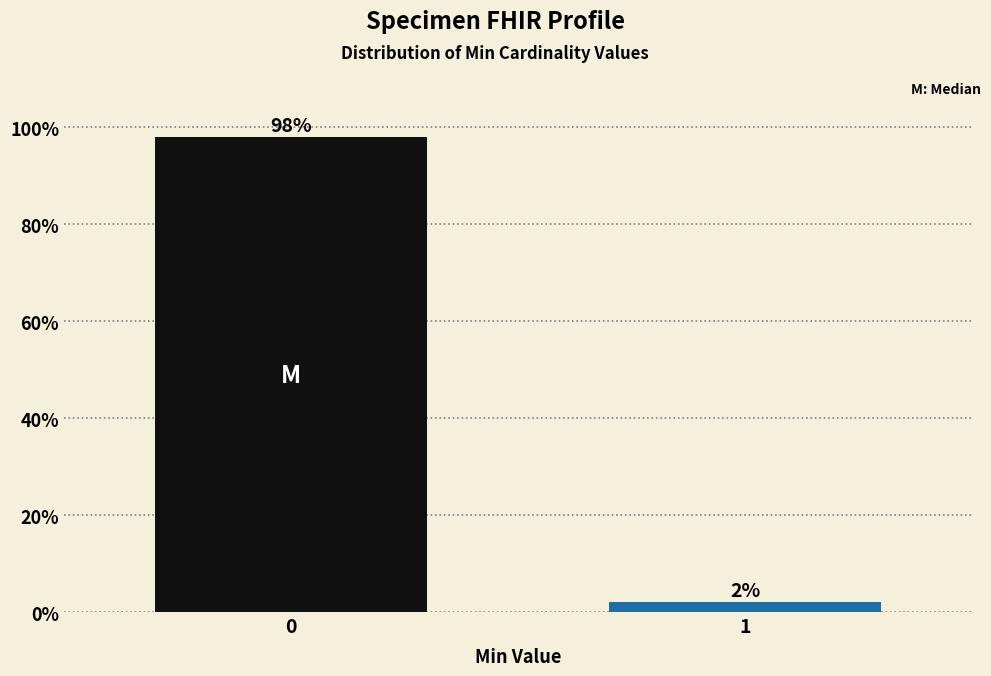

Reading left to right, what are all the values shown in this chart?

0=98.0	1=2.0